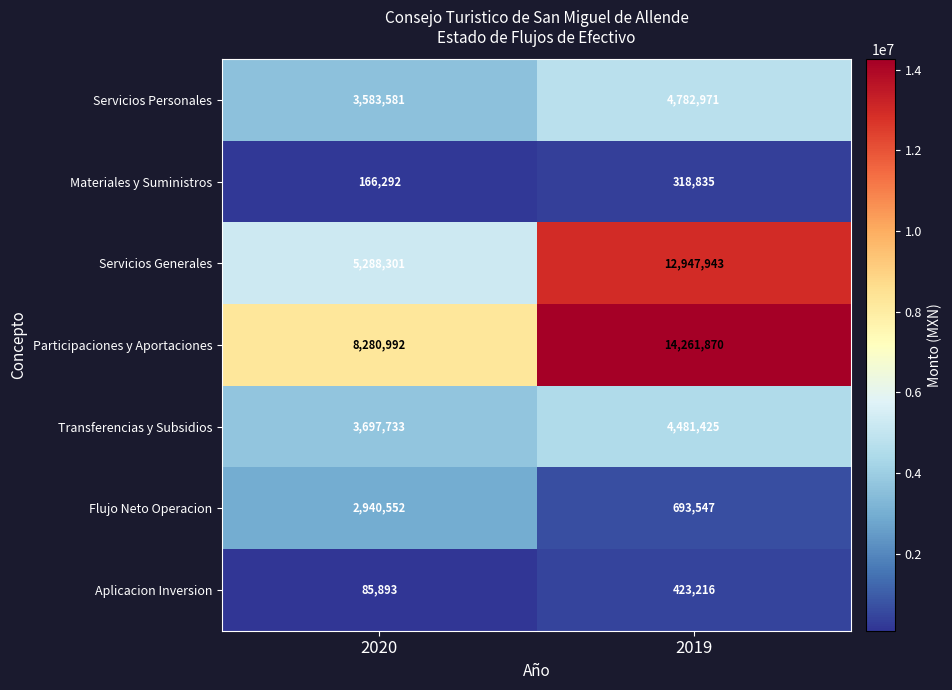

Which category has the lowest value across all series?

2020